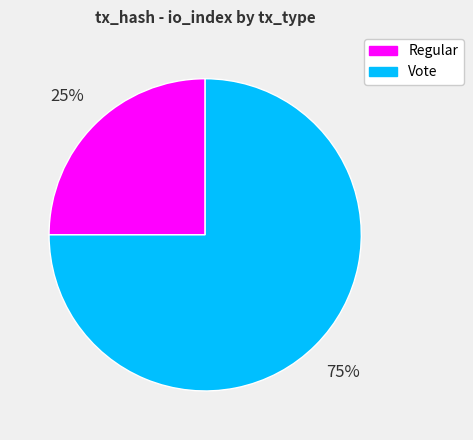

The Regular slice represents 25% of the pie. True or false?

True